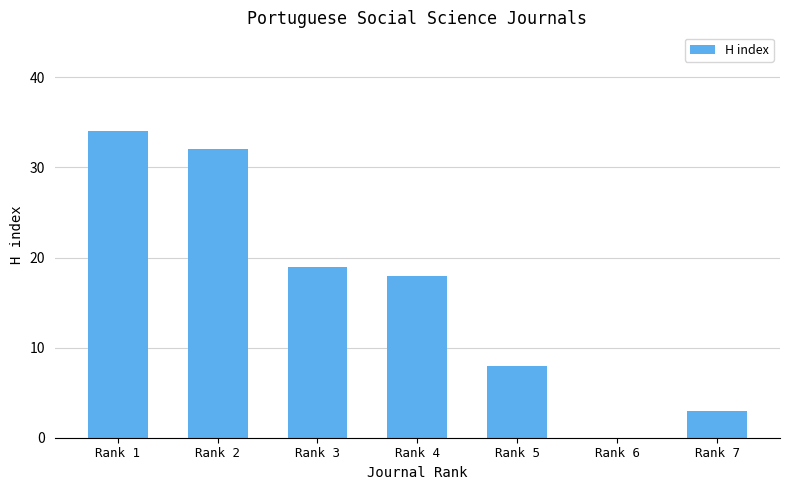

Where is the data nearest to the value 17?

Rank 4